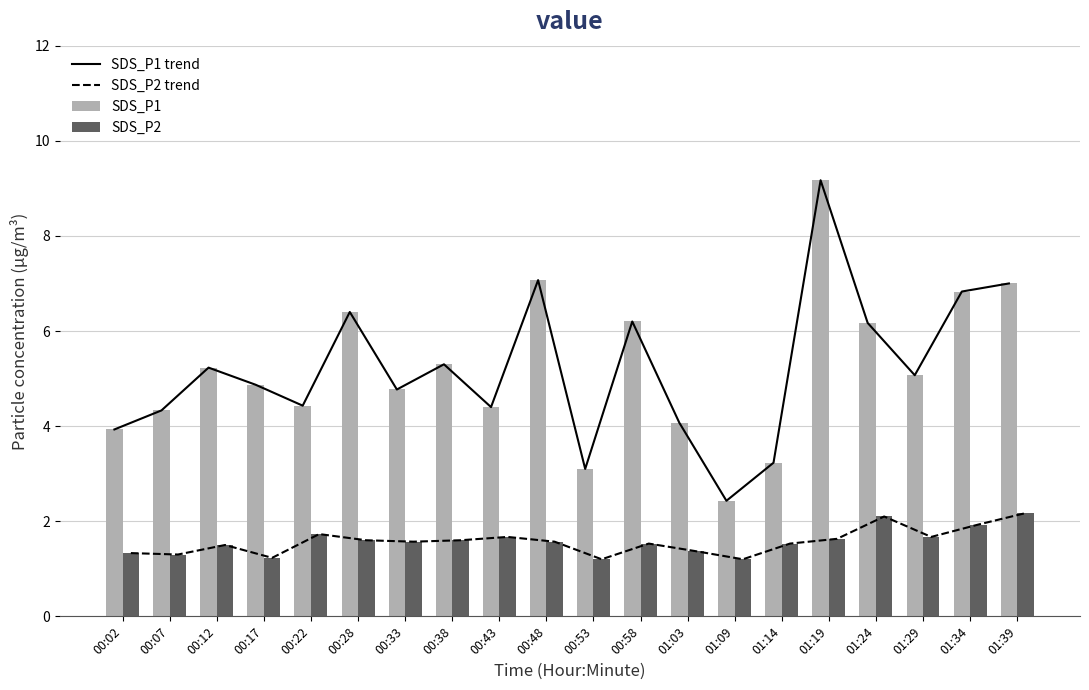

Between 00:33 and 00:38, which series saw the biggest shift?

SDS_P1 trend